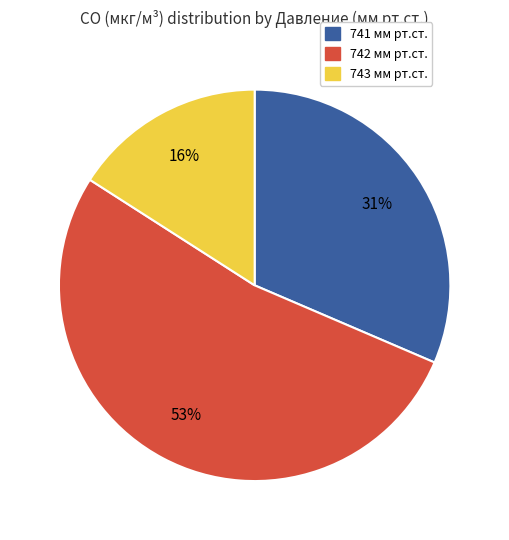

Is there any slice that represents more than half of the pie?

Yes